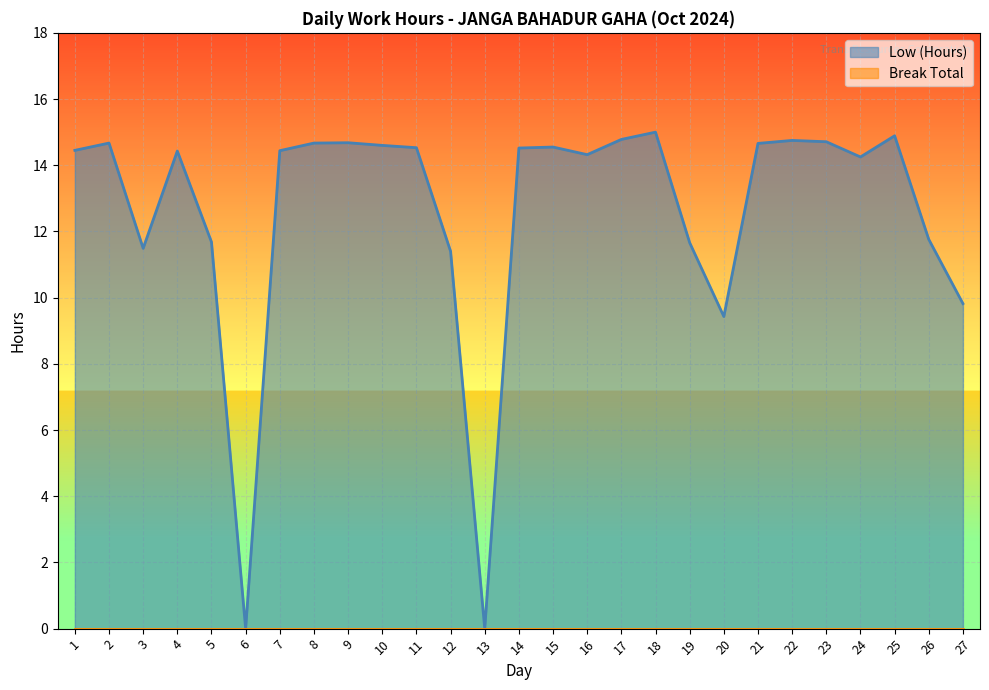

How many positive values are there?

25